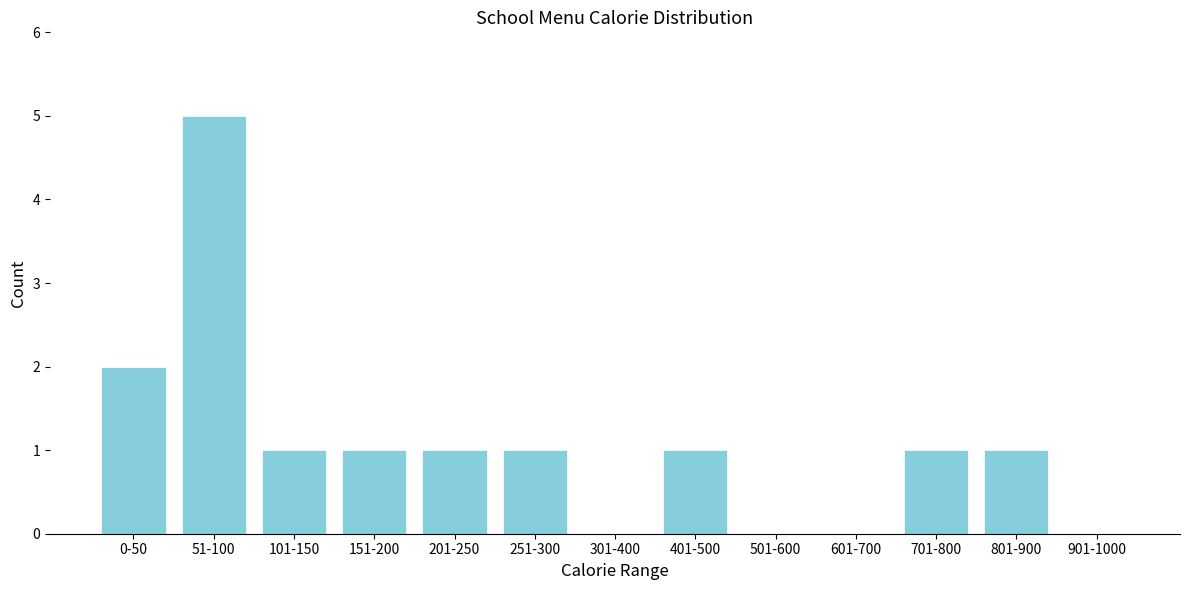

Reading right to left, list all the values displayed in this chart.

901-1000=0	801-900=1	701-800=1	601-700=0	501-600=0	401-500=1	301-400=0	251-300=1	201-250=1	151-200=1	101-150=1	51-100=5	0-50=2